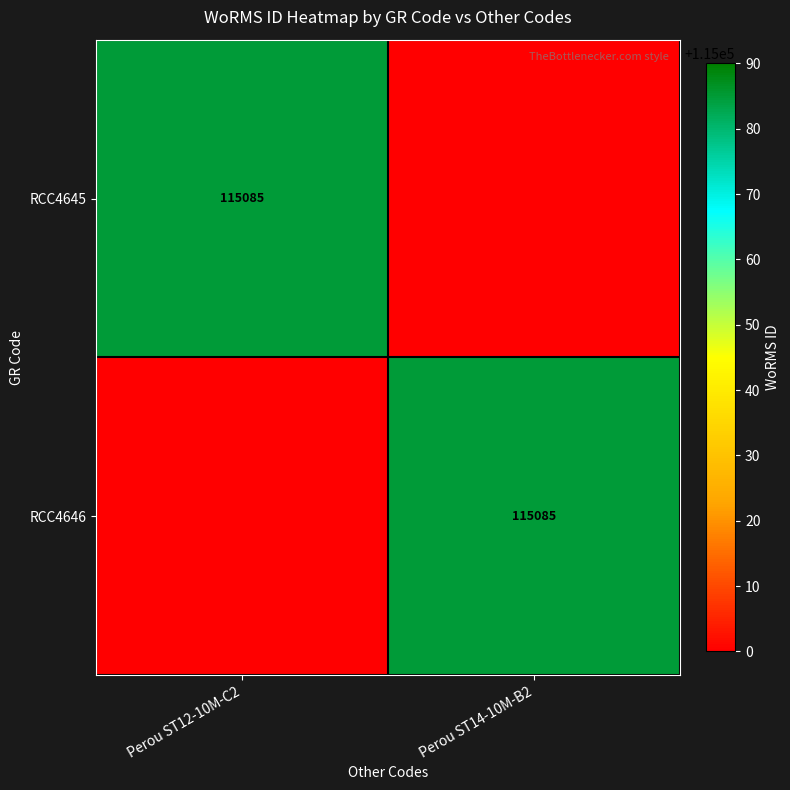

The RCC4645 series shows 115085 at Perou ST12-10M-C2. True or false?

True